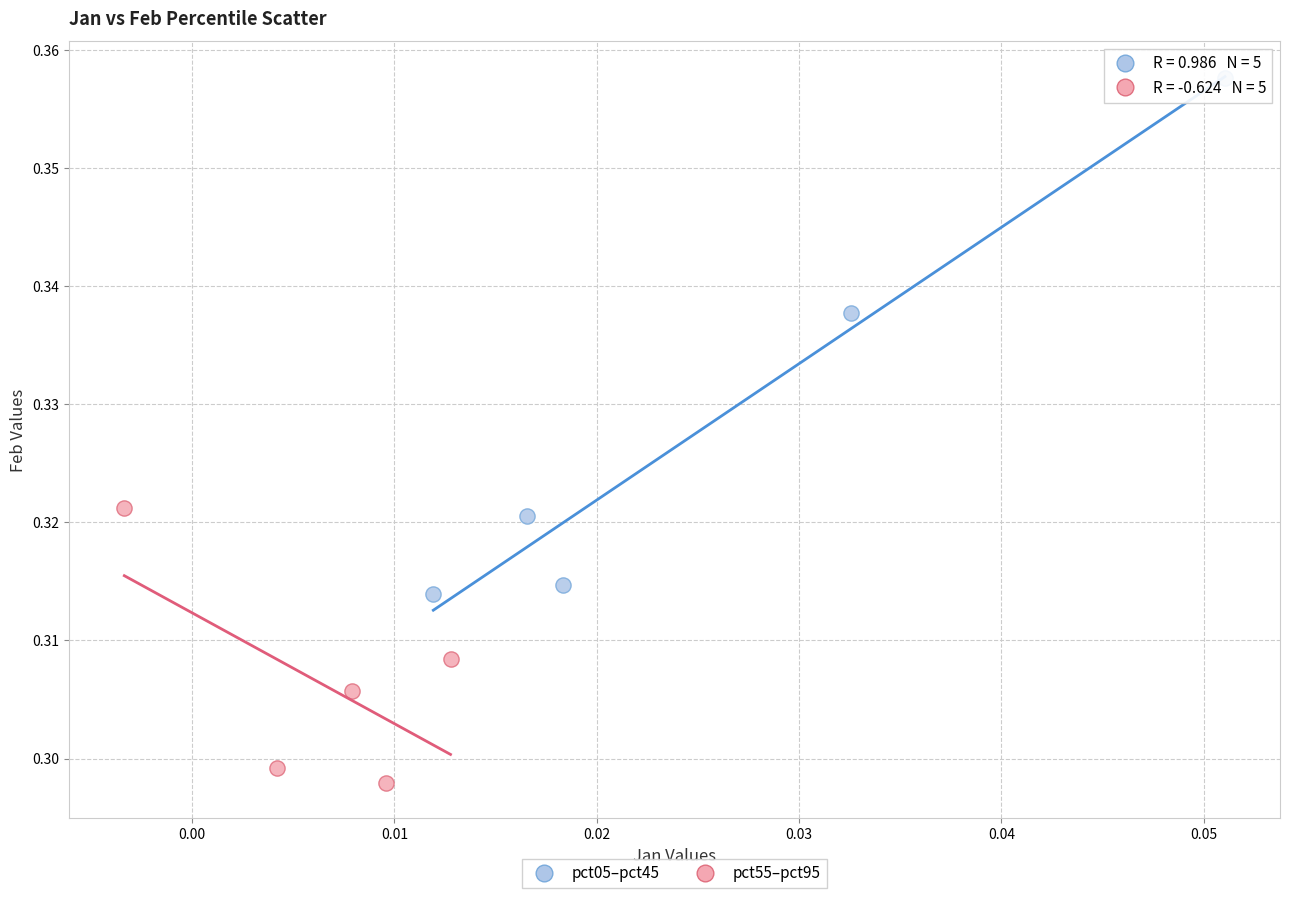

What are all the series names shown in the legend?

pct05–pct45, pct55–pct95